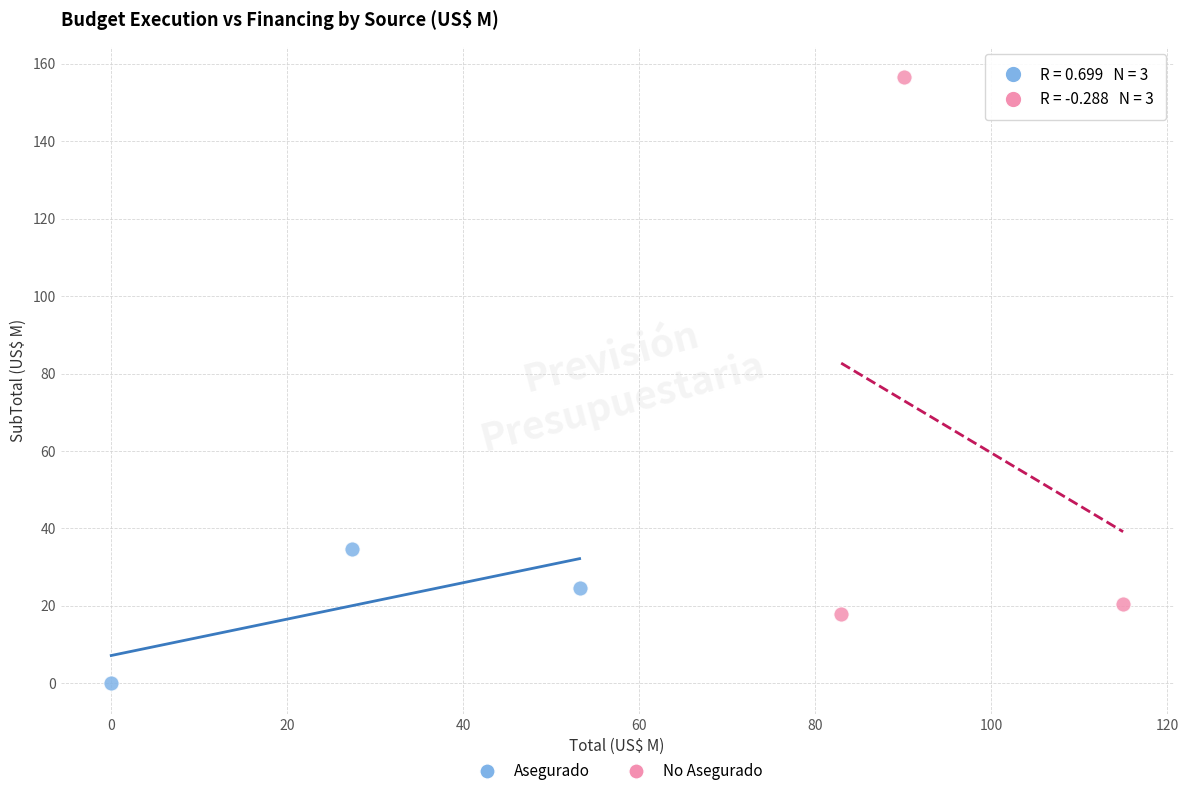

Which series contains the lowest Y value?

Asegurado